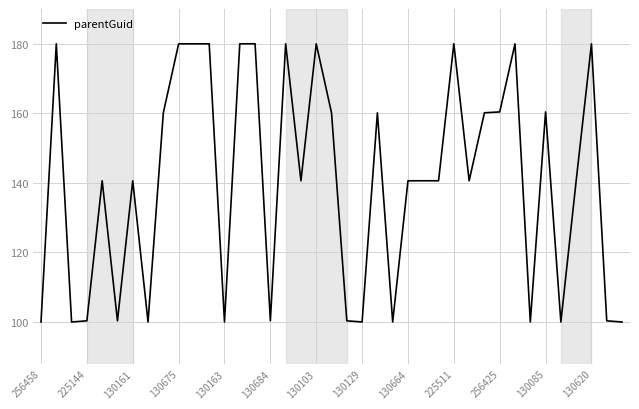

What is the difference between the maximum and minimum values?

80.0